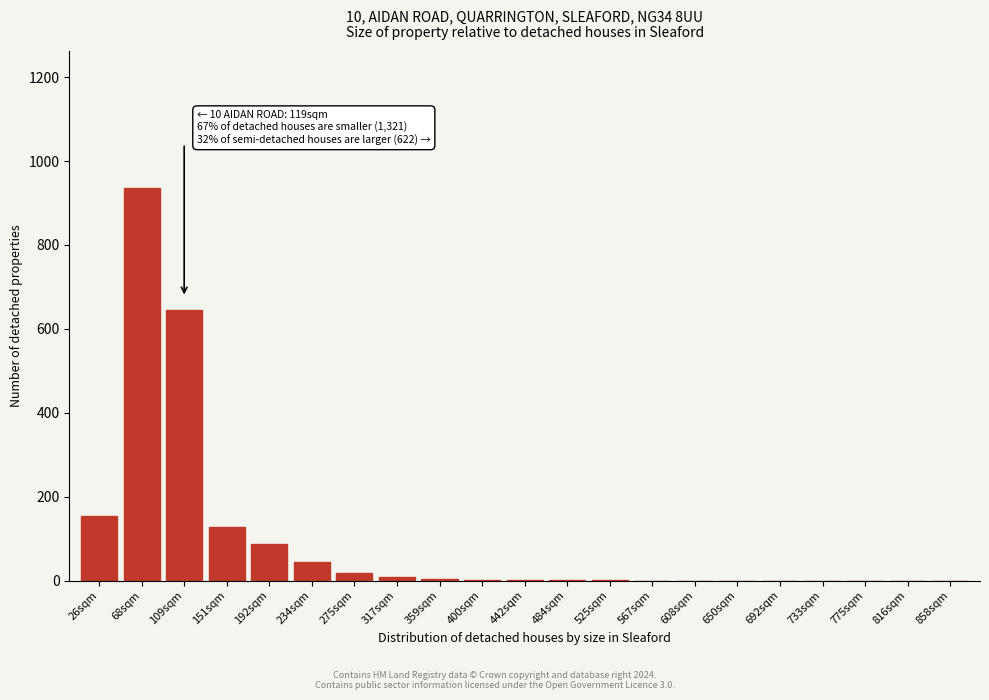

The chart shows a value of 59 at 26sqm. True or false?

False